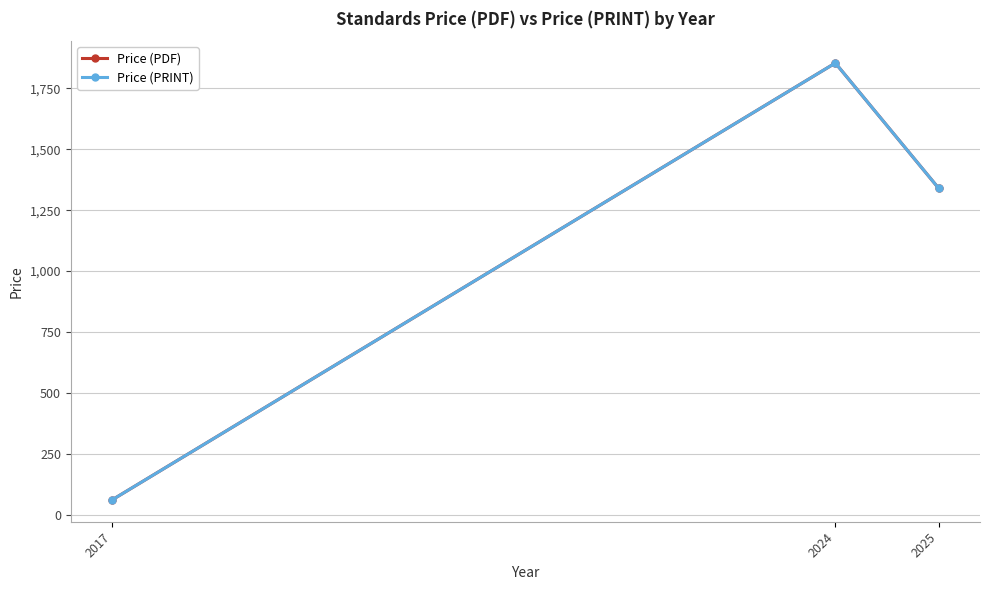

Reading left to right, transcribe all the data shown in this chart.

Price (PDF): 2017=61.0	2024=1854.1	2025=1340.0
Price (PRINT): 2017=61.0	2024=1854.1	2025=1340.0